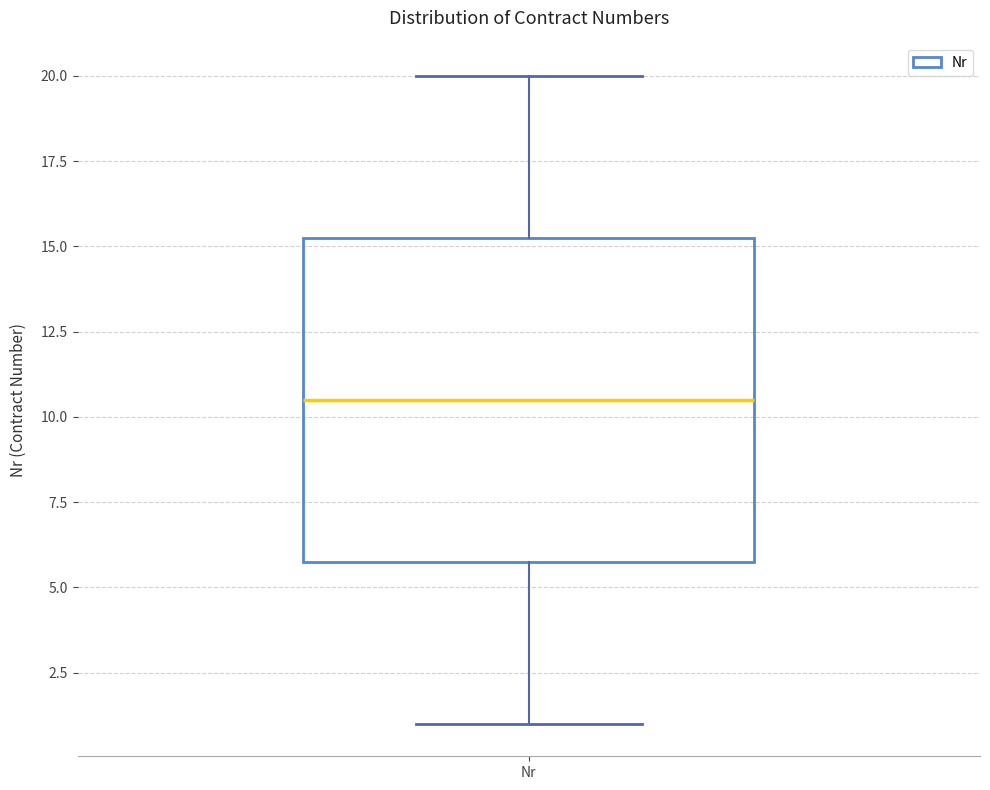

Transcribe this box plot: give where the median line is, the range the box spans, and where the two whiskers end, as read against the y-axis. The values are not printed on the chart, so give them approximately, as read against the axis.

median 10.5, box 6.0 to 15.5, whiskers 1.0 to 20.0